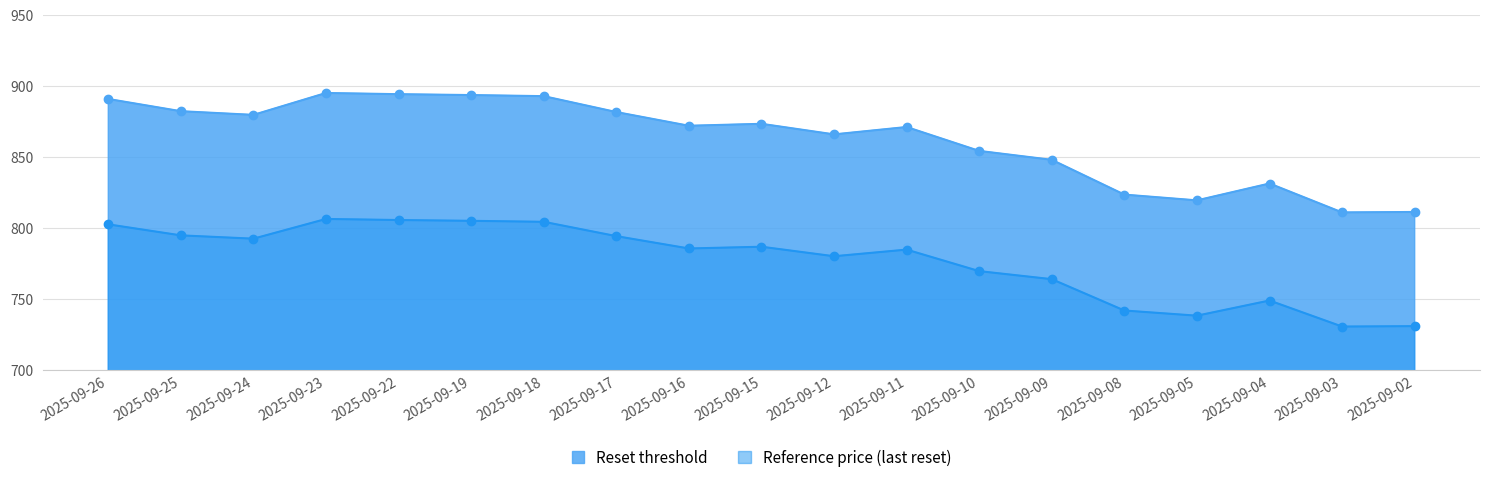

What is the average value of the Reference price (last reset) series?

777.2